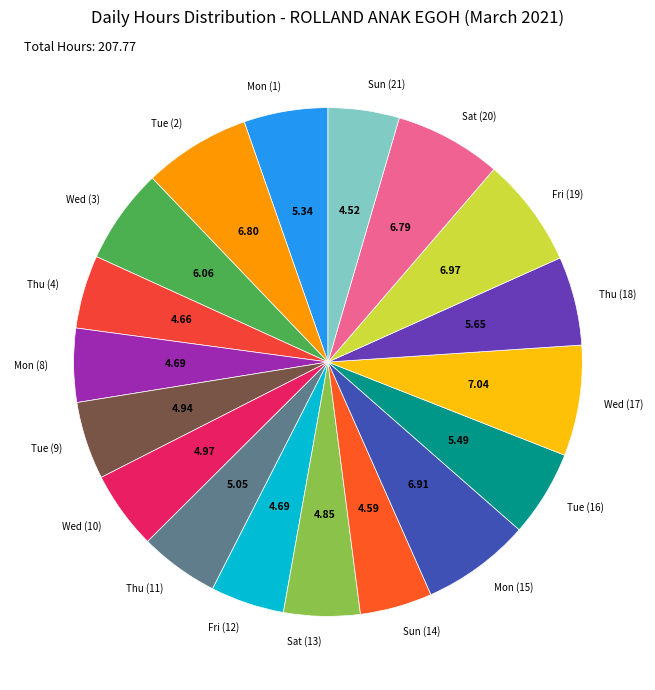

Combined, do Fri (19) and Mon (8) account for over 50%?

No